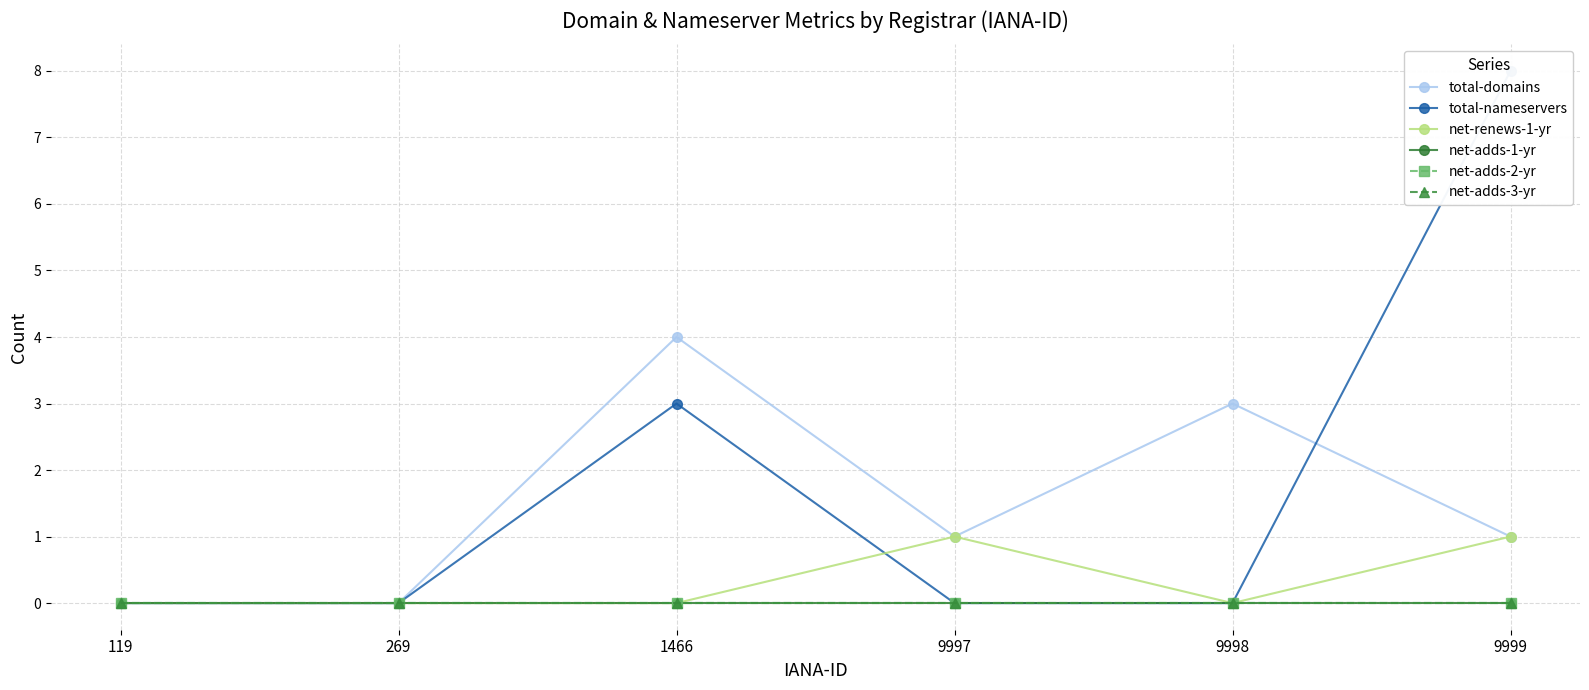

Which label corresponds to the smallest value in the chart?

119